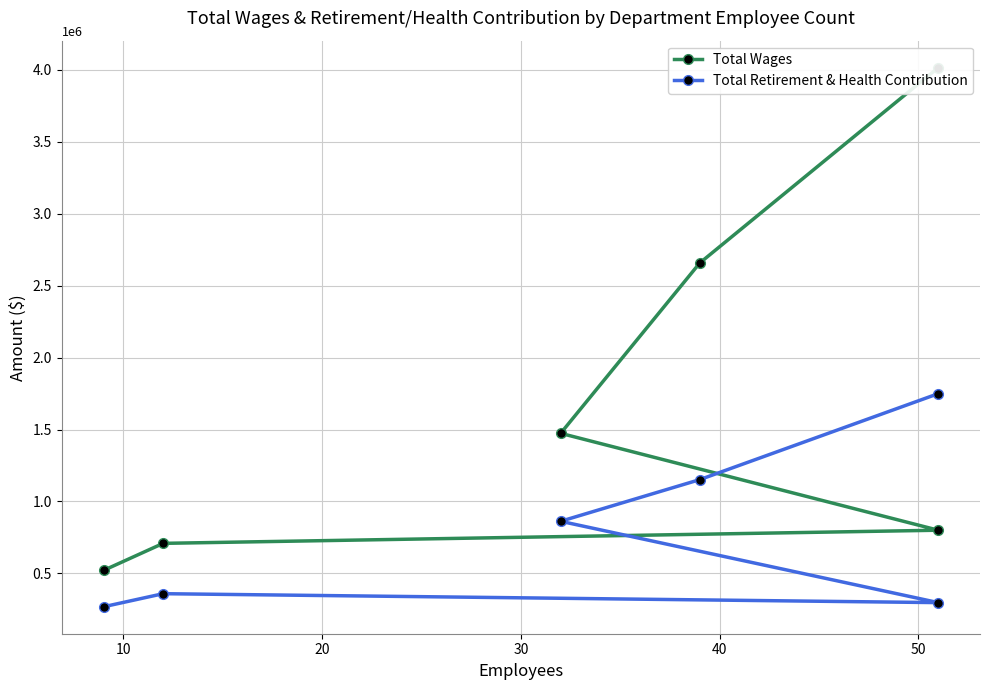

True or false: Total Wages and Total Retirement & Health Contribution intersect in this chart.

False